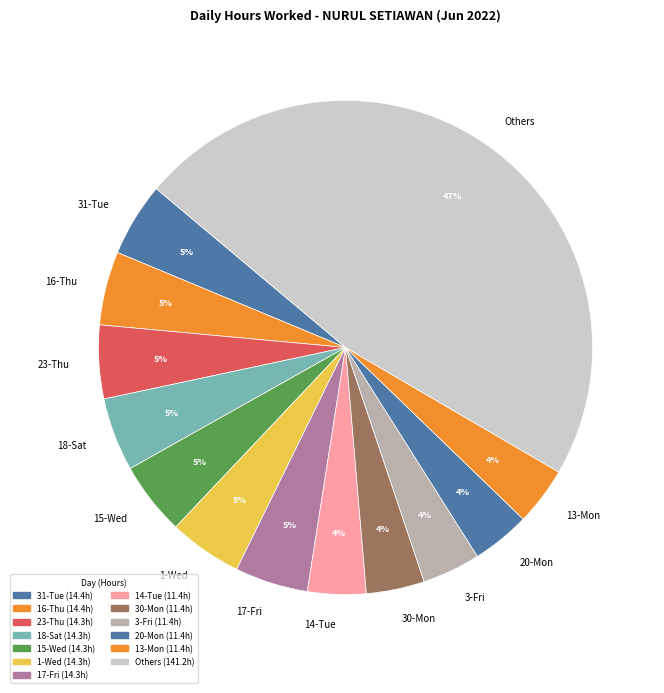

To the nearest percent, what portion does 14-Tue represent?

4%